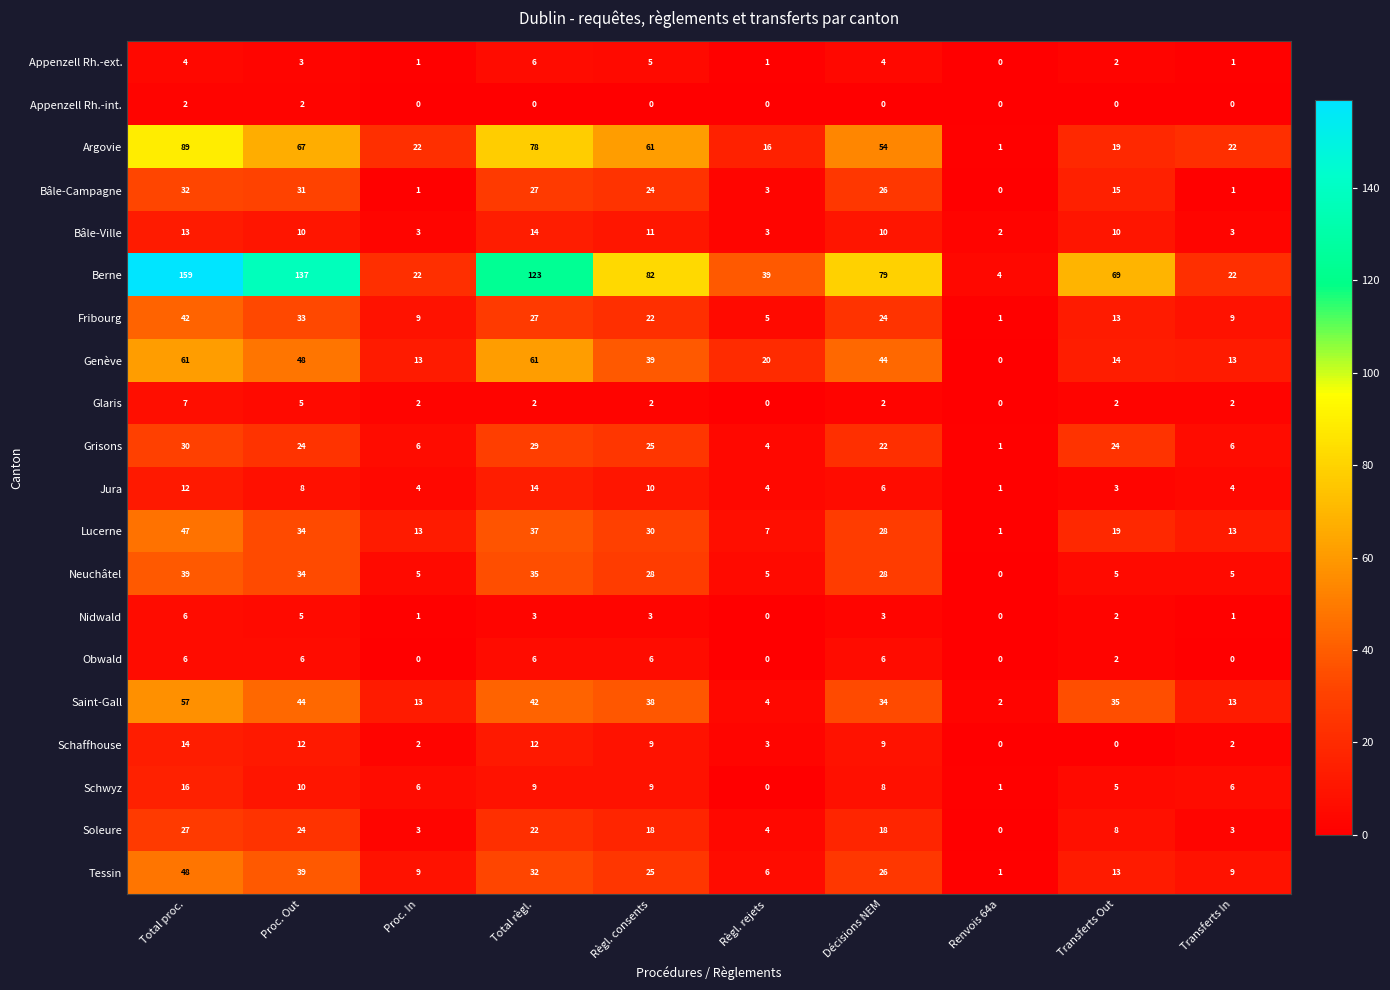

True or false: Schaffhouse has a value of 21 at Proc. Out.

False